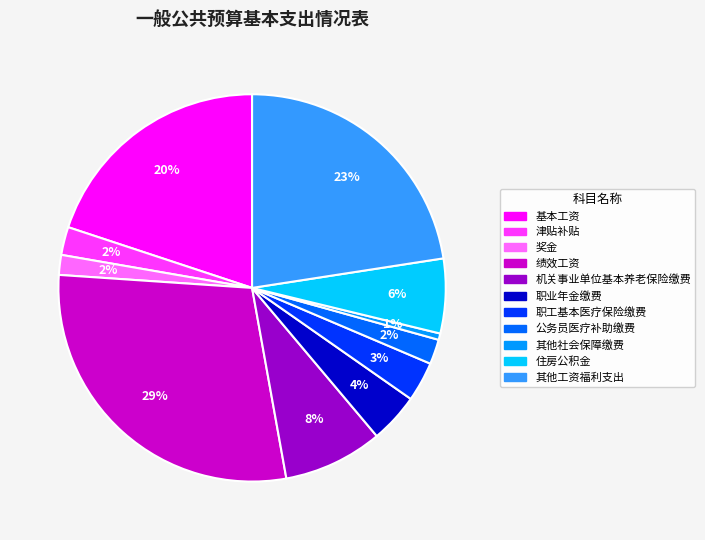

To the nearest percent, what portion does 津贴补贴 represent?

2%